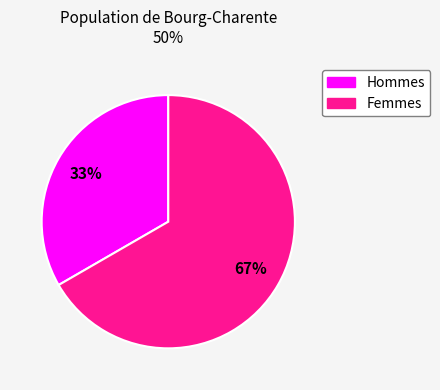

Is there a majority slice in this chart?

Yes